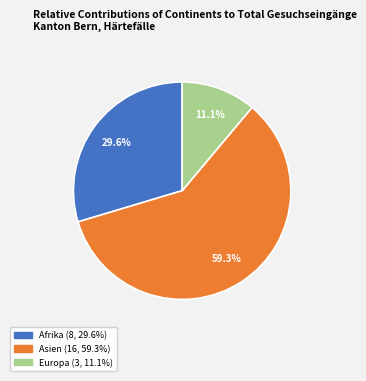

Count the number of slices in the pie.

3